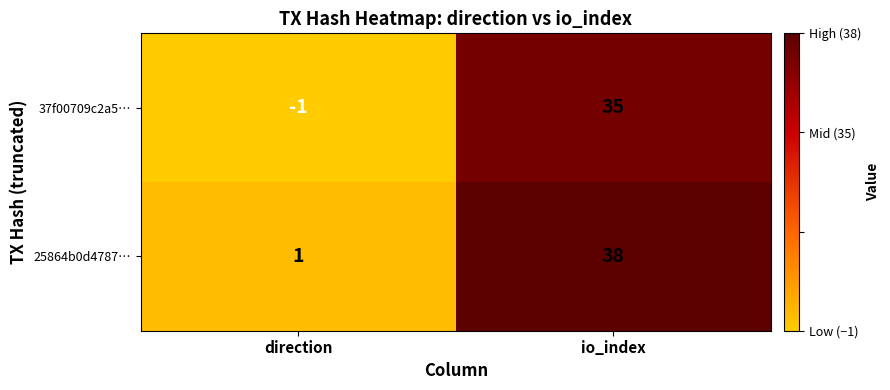

How many distinct data groups are displayed?

2